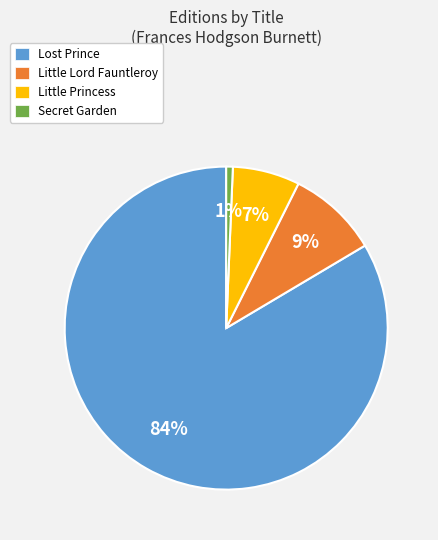

Is it true that Little Princess is 1% of the pie?

False